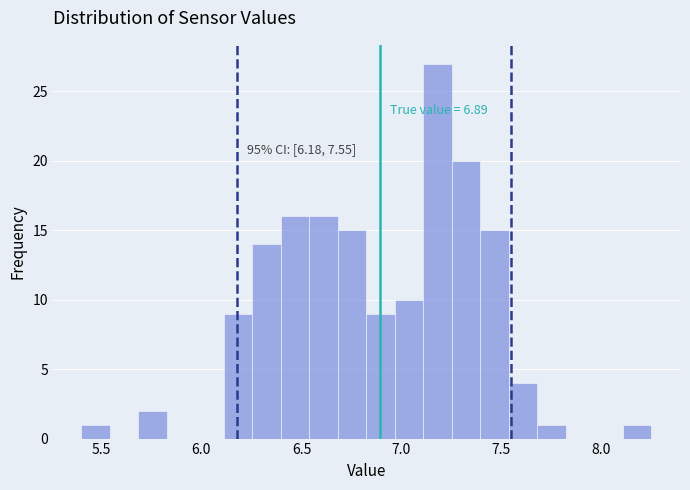

Read against the x-axis, roughly where is the centre of the tallest bar?

7.20